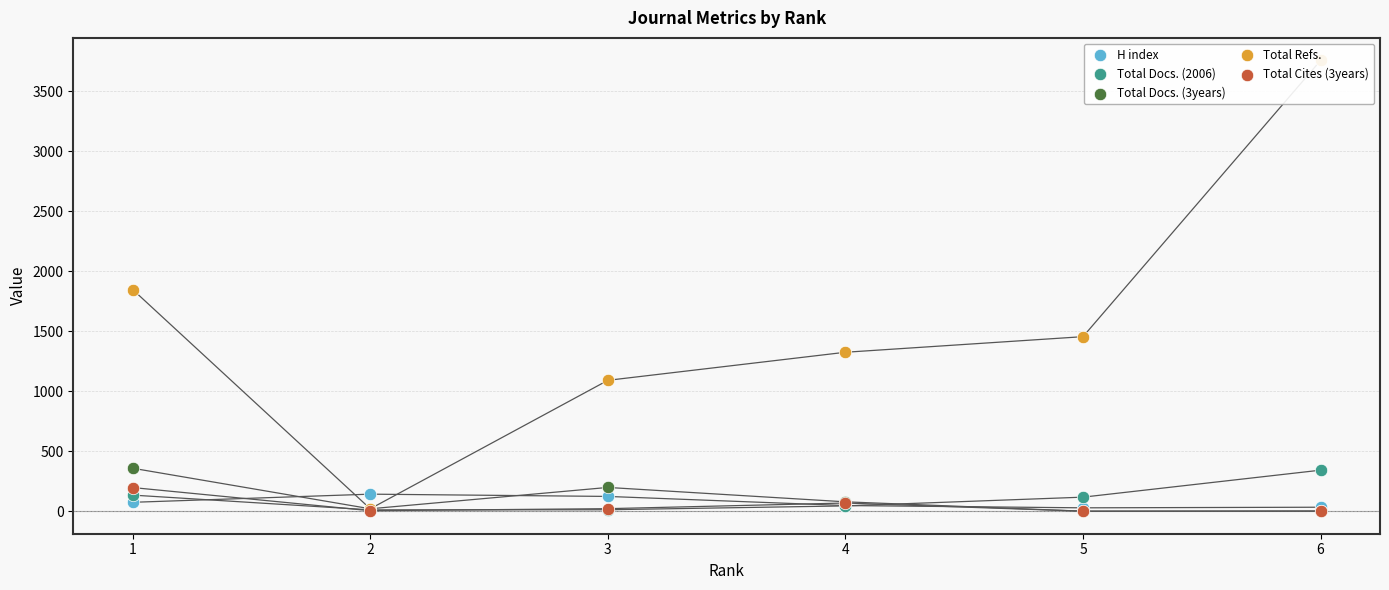

At which category is the sum across all series the highest?

6